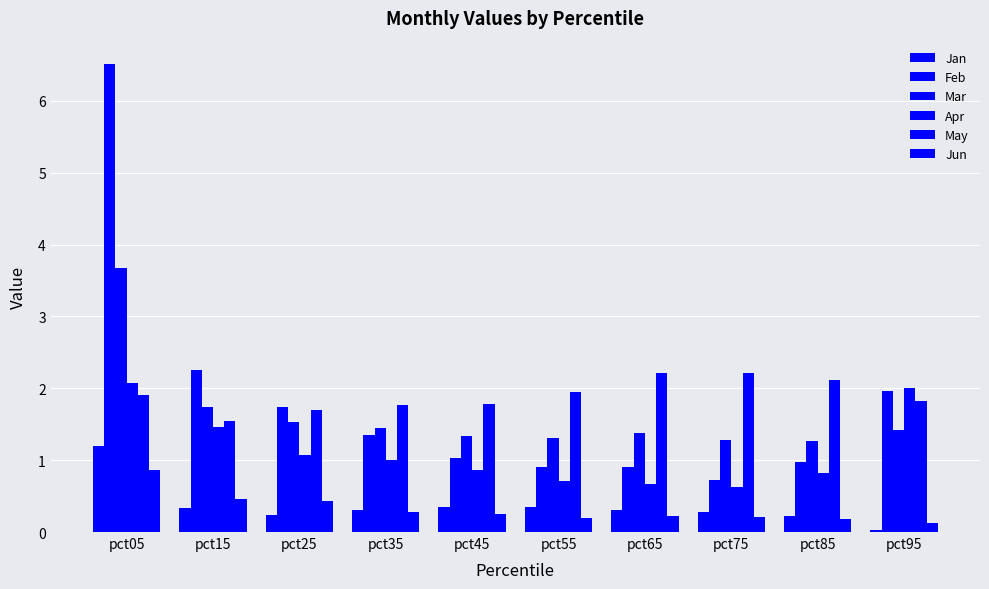

Which series has the largest range (max minus min)?

Feb